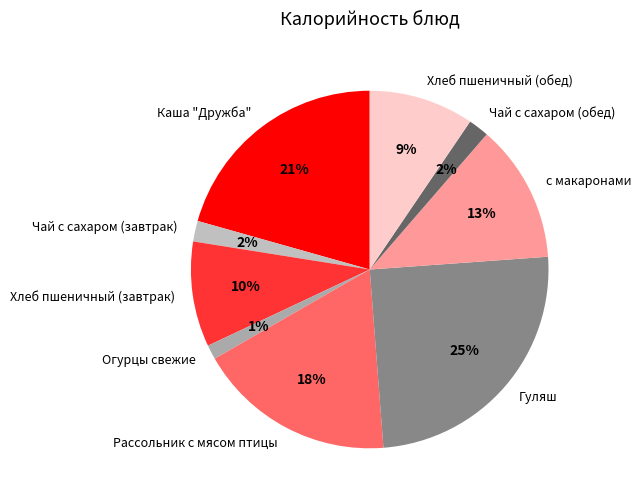

Which has a higher value, Огурцы свежие or Гуляш?

Гуляш